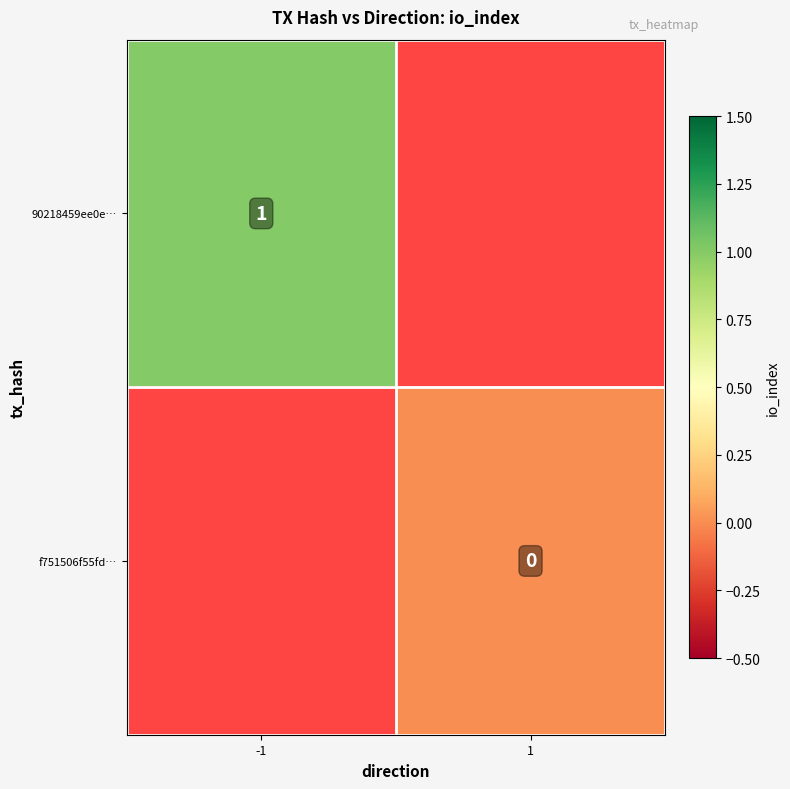

The 90218459ee0e… series shows 1 at -1. True or false?

True